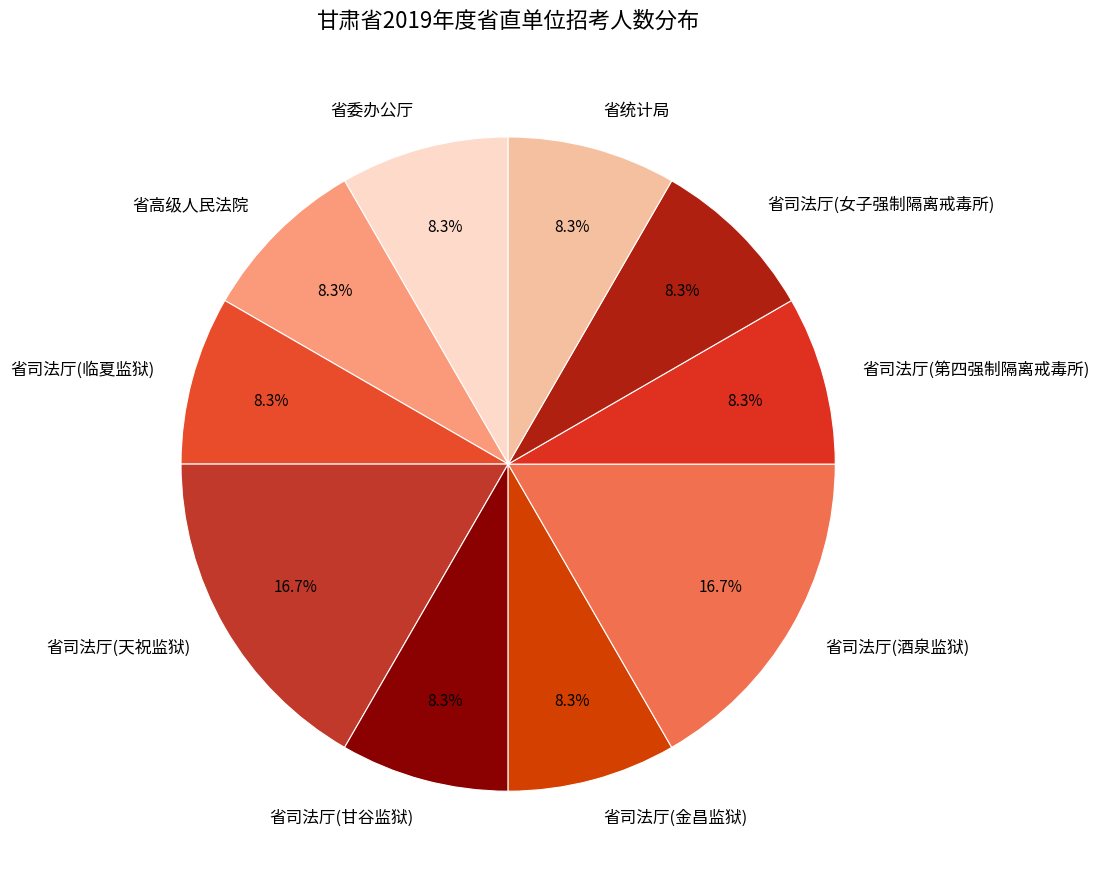

To the nearest percent, what is the difference between the largest and smallest slice percentages?

8%